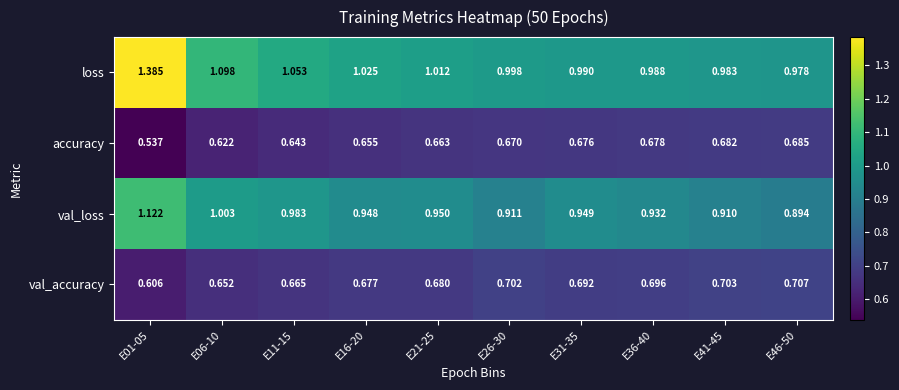

At E46-50, list the series in order from largest to smallest.

loss, val_loss, val_accuracy, accuracy